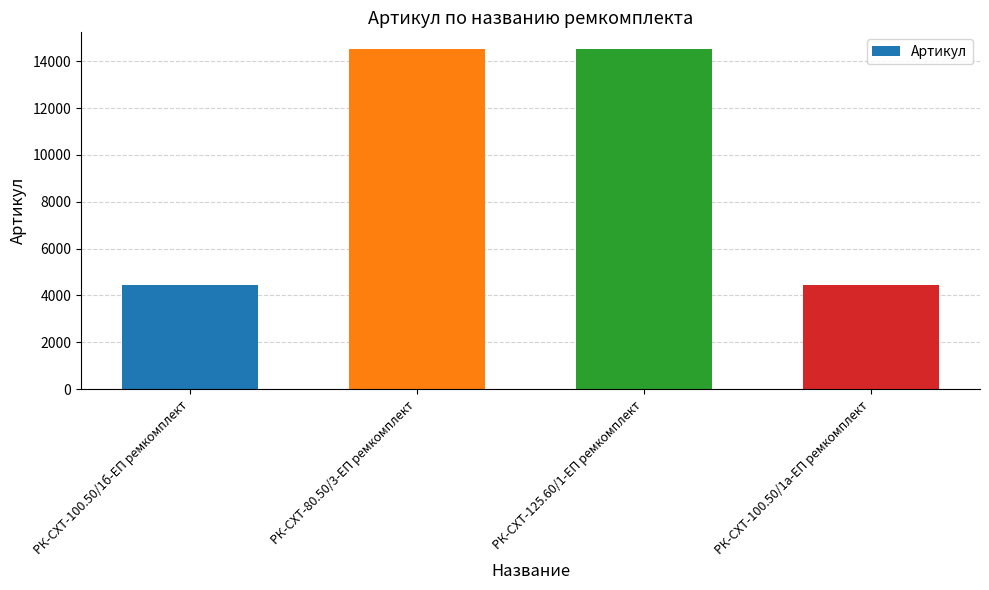

What is the difference between the values at РК-СХТ-100.50/1а-ЕП ремкомплект and РК-СХТ-125.60/1-ЕП ремкомплект?

10079